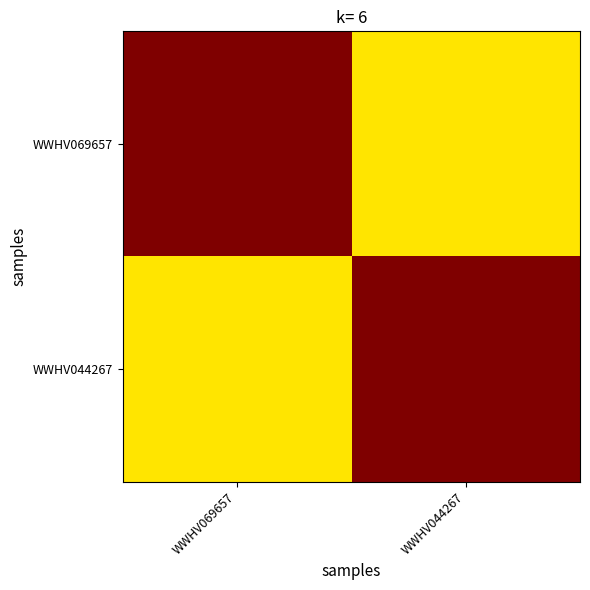

Count the number of categories in the chart.

2